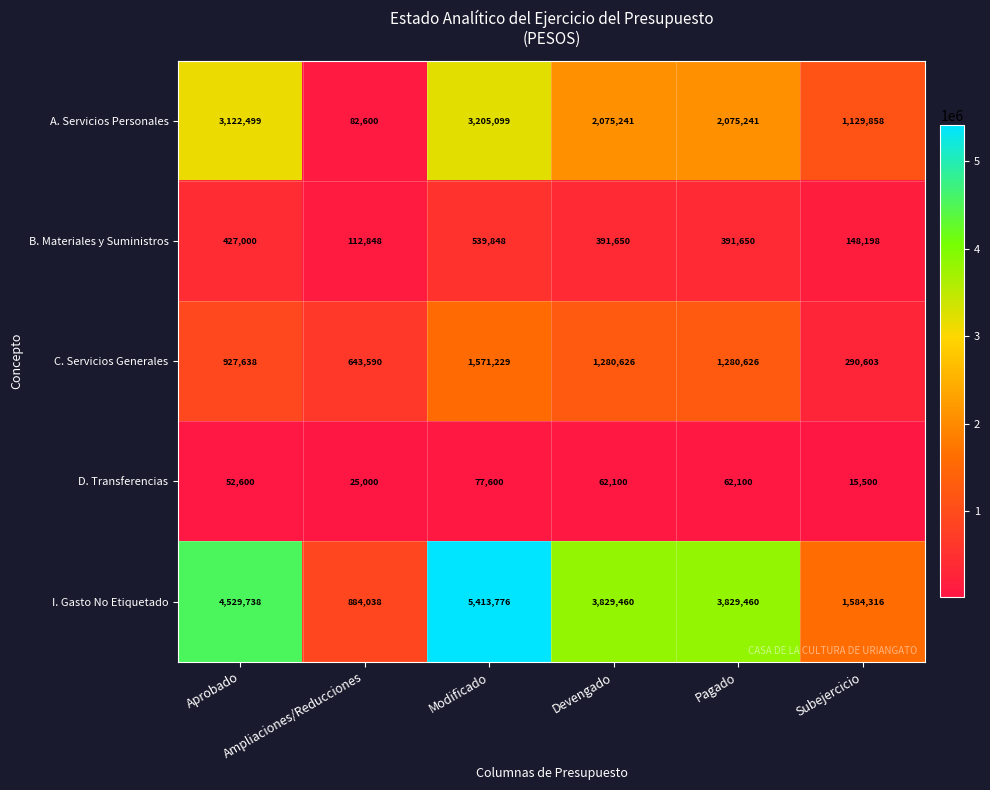

What is the difference between the maximum and minimum values in the D. Transferencias series?

62100